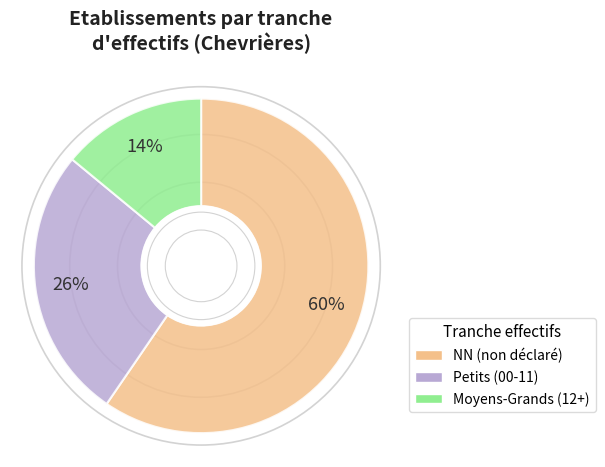

Count the number of slices in the pie.

3